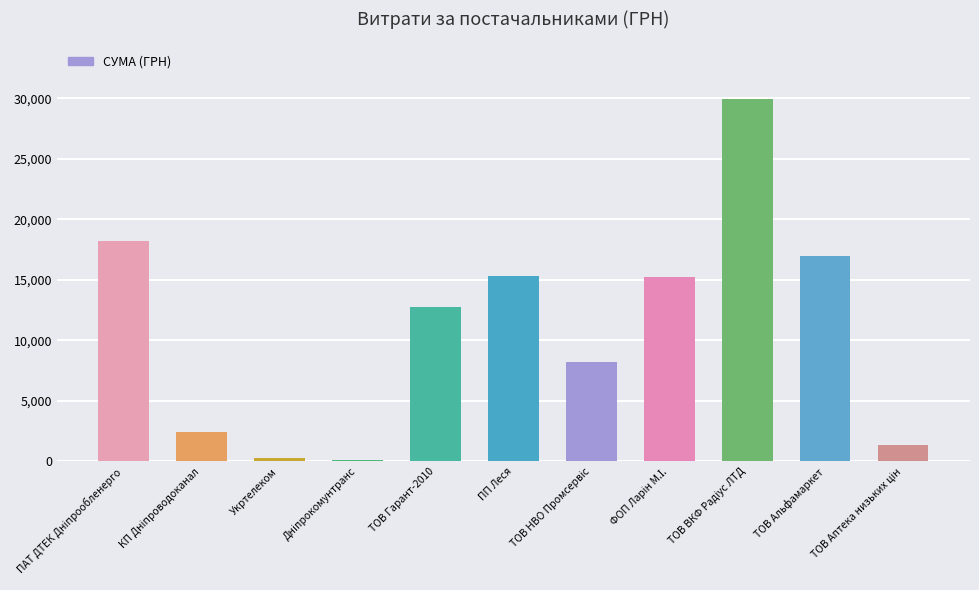

What is the value of the 9th bar from the left?

29970.0